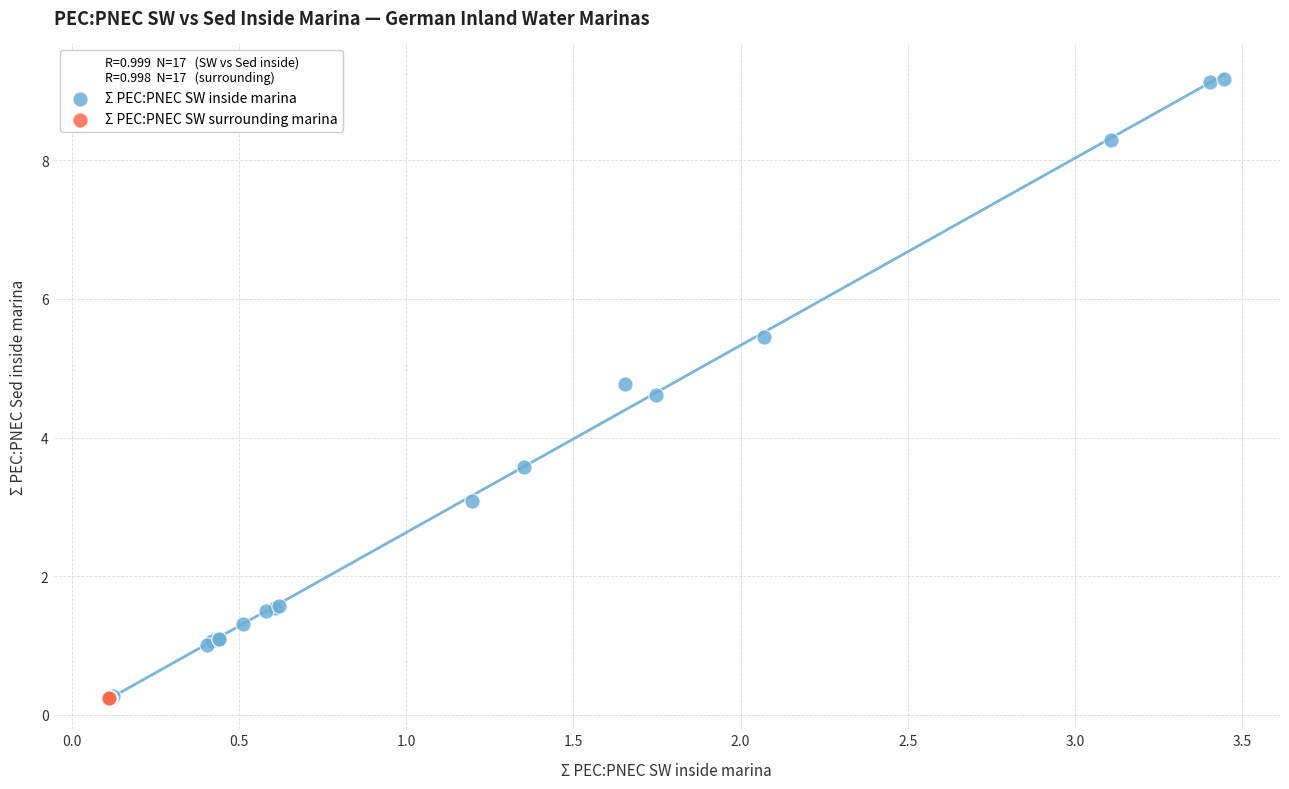

Which series contains the highest Y value?

Σ PEC:PNEC SW inside marina